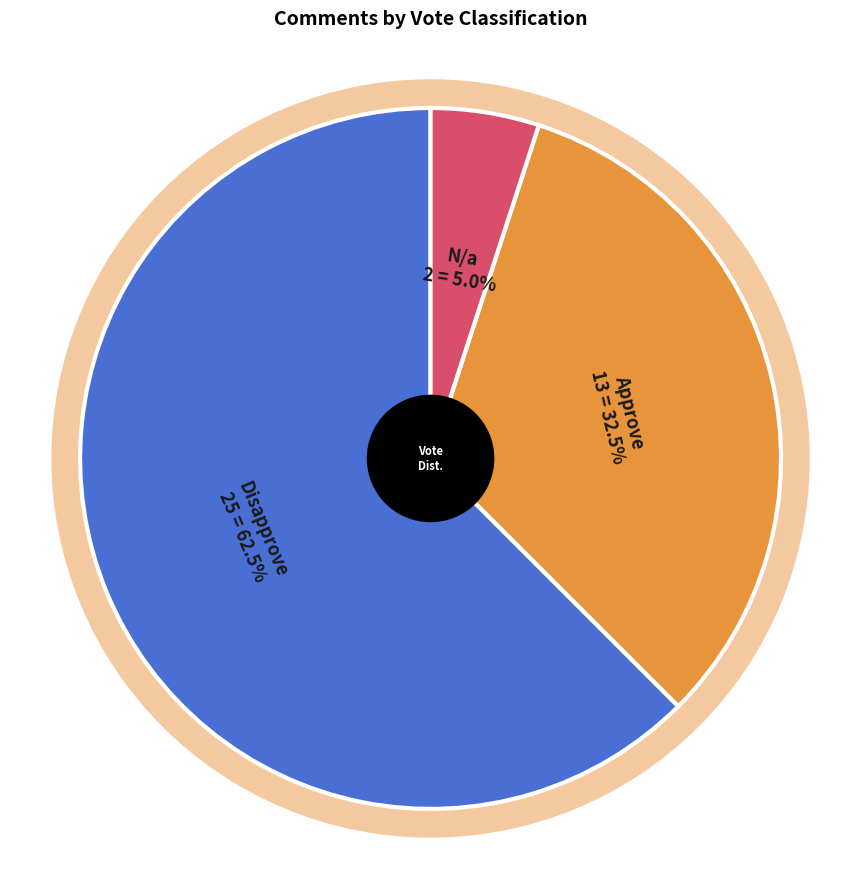

To the nearest percent, what is the average slice percentage?

33%